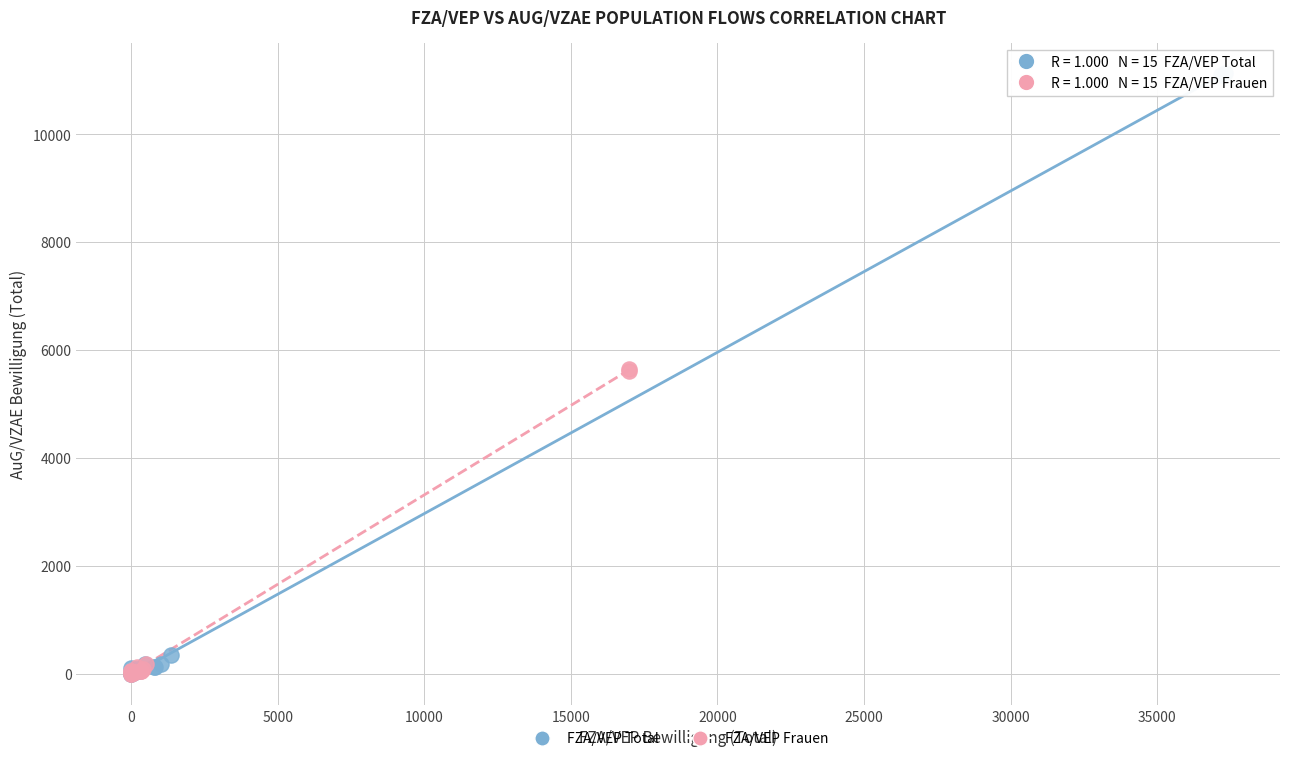

Which series has the widest spread of Y values?

FZA/VEP Total